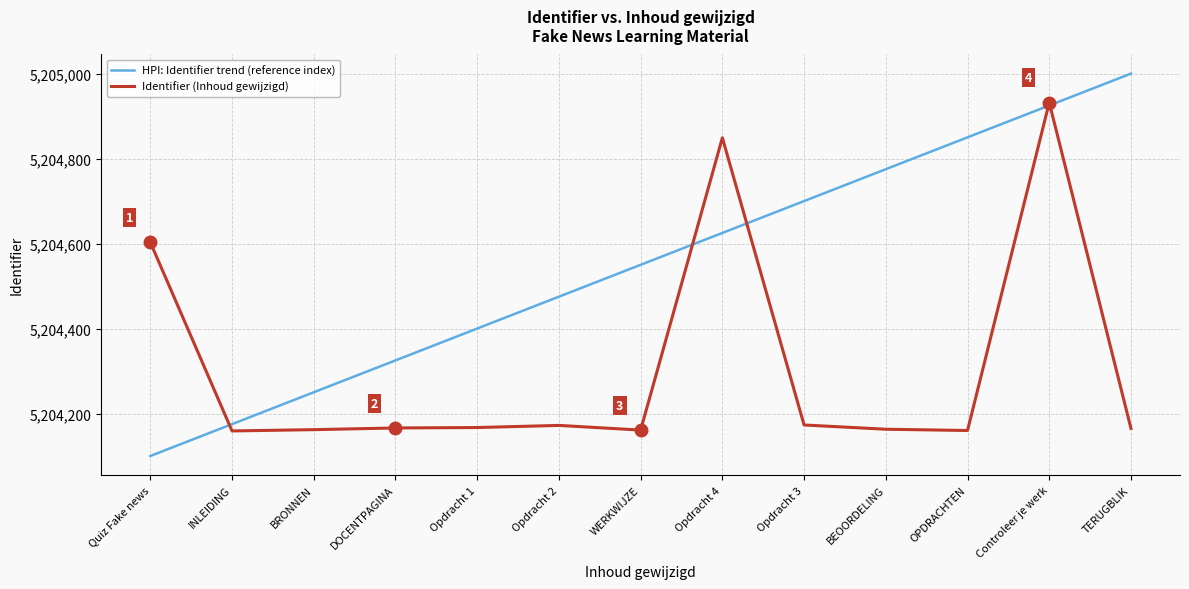

At DOCENTPAGINA, list the series in order from largest to smallest.

HPI: Identifier trend (reference index), Identifier (Inhoud gewijzigd)